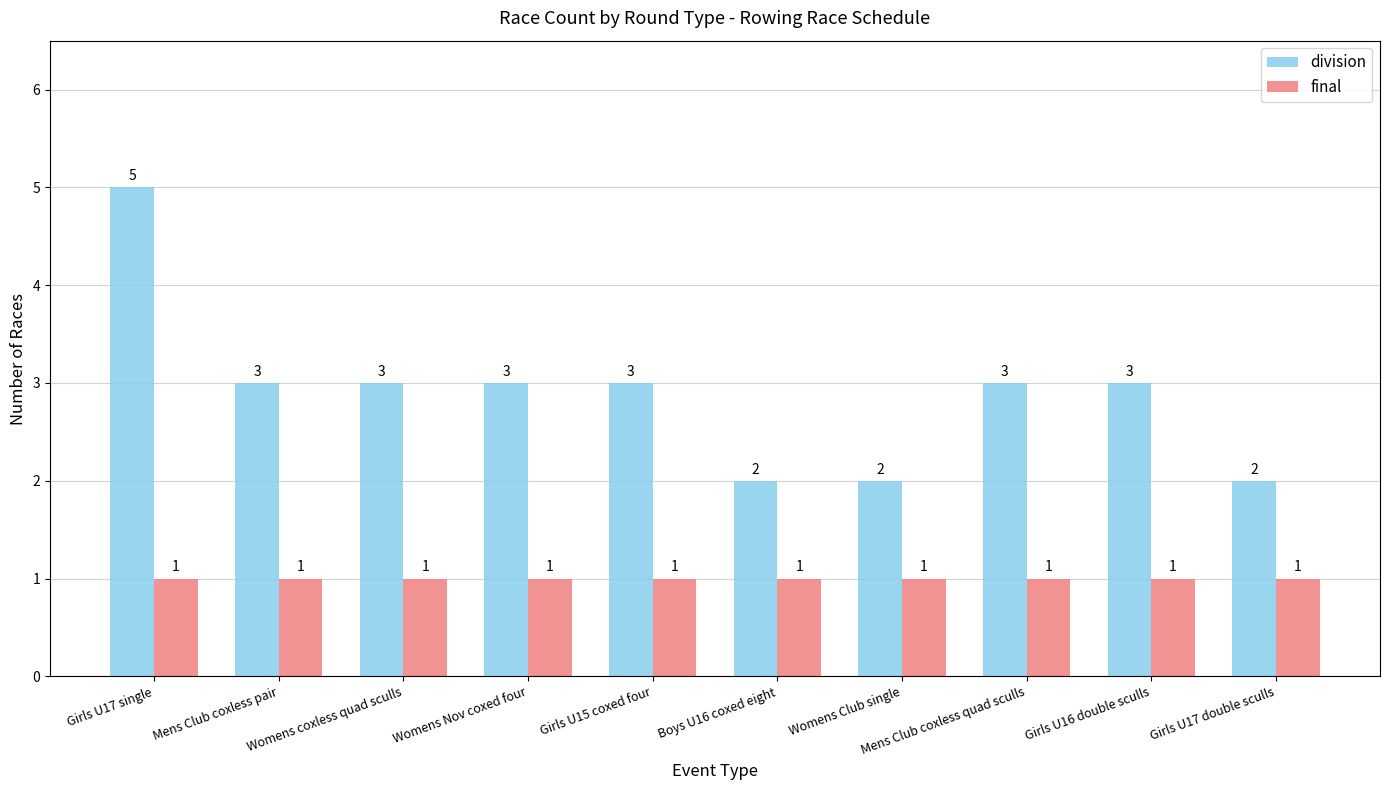

How many division values are between 2 and 3?

9